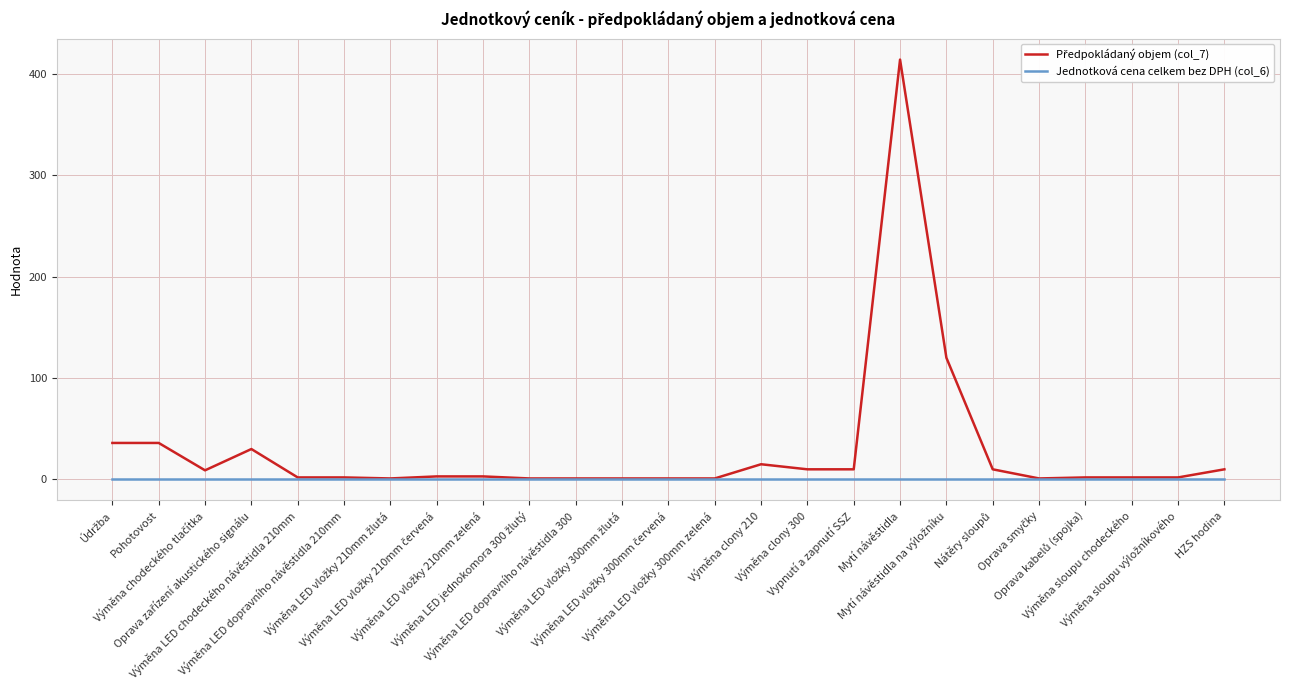

In Předpokládaný objem (col_7), how many points are lower than both neighbors (excluding endpoints)?

3